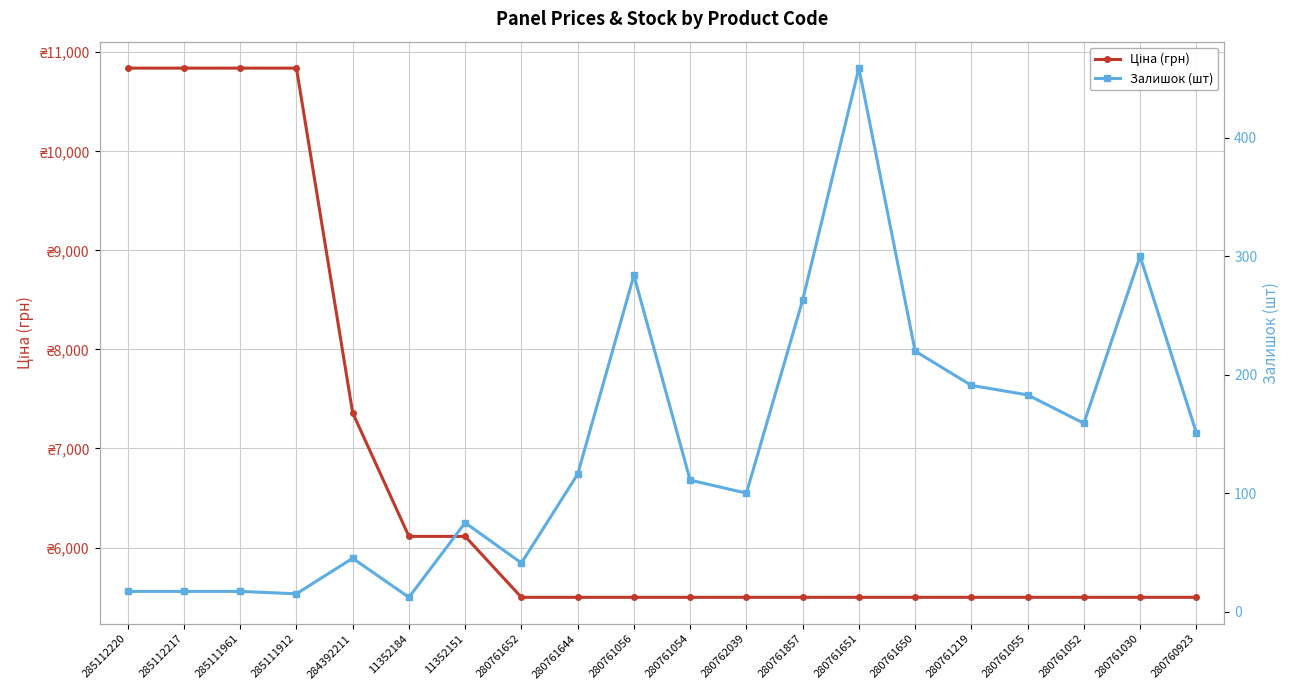

True or false: Ціна (грн) and Залишок (шт) intersect in this chart.

False